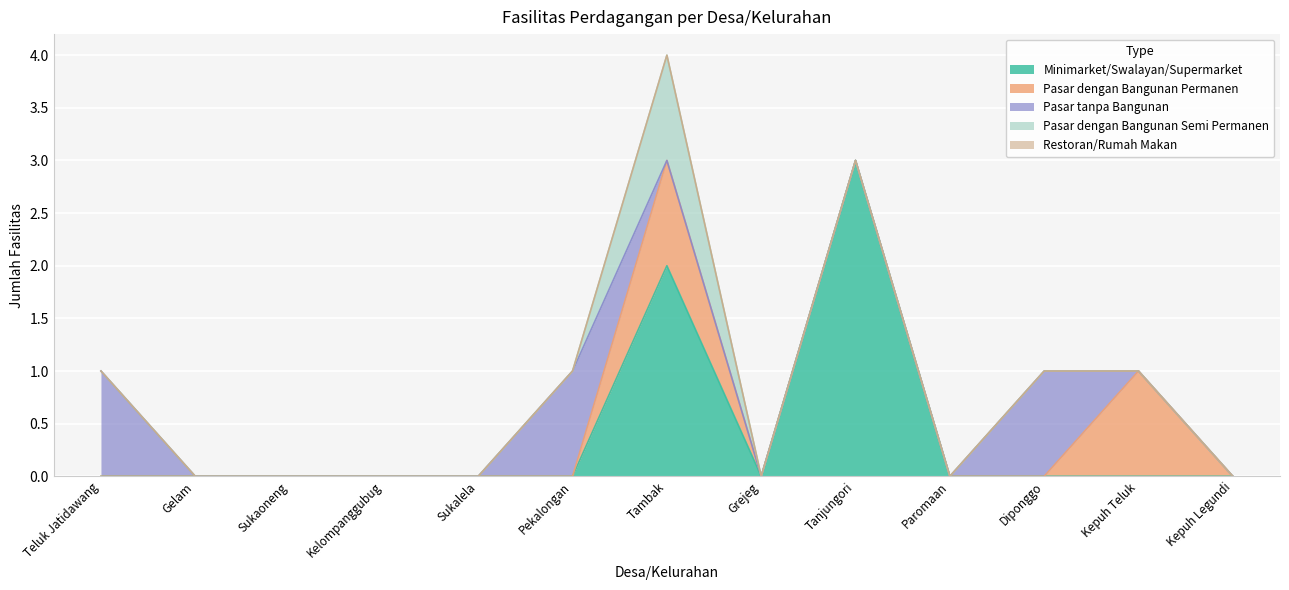

Rank the categories by Pasar tanpa Bangunan value from highest to lowest.

Teluk Jatidawang, Pekalongan, Diponggo, Gelam, Sukaoneng, Kelompanggubug, Sukalela, Tambak, Grejeg, Tanjungori, Paromaan, Kepuh Teluk, Kepuh Legundi